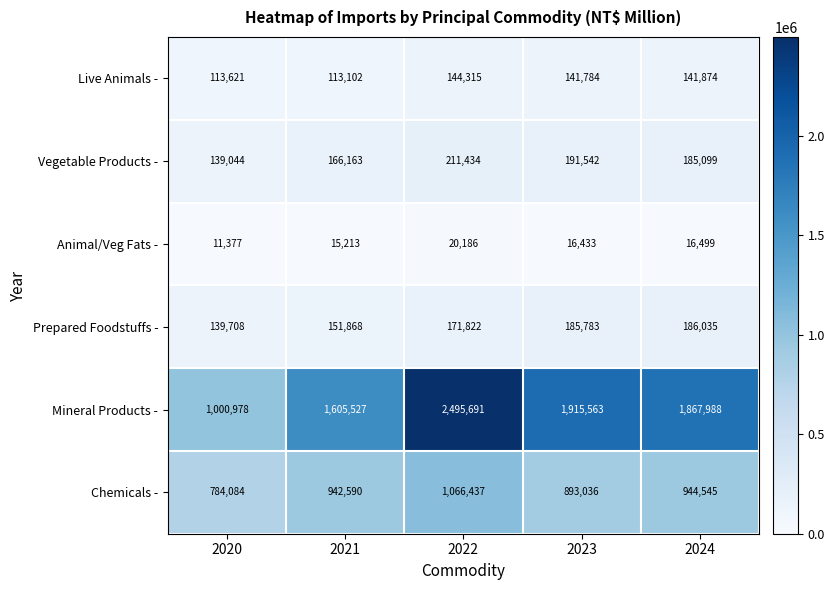

What is the difference between the maximum and minimum values in the Chemicals - series?

282353